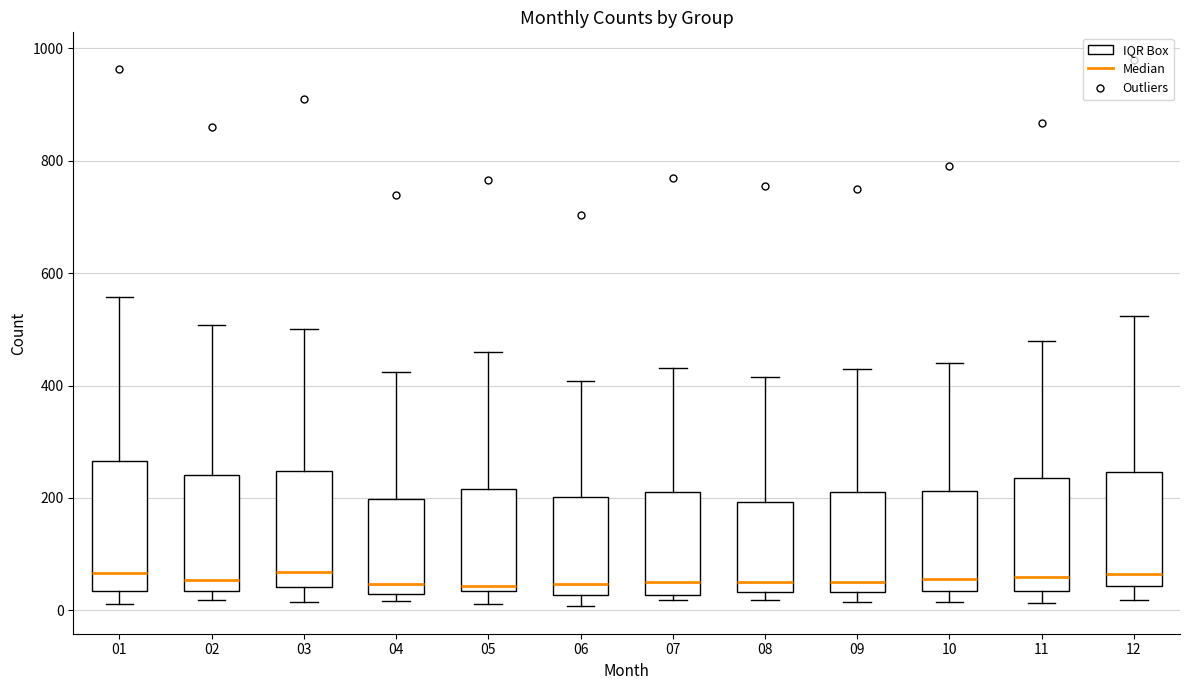

Reading left to right, read every box against the y-axis: the position of its median line, the range the box covers, and the ends of its whiskers. The values are not printed on the chart, so give them approximately, as read against the axis.

01: median 60, box 40 to 260, whiskers 20 to 560
02: median 60, box 40 to 240, whiskers 20 to 500
03: median 60, box 40 to 240, whiskers 20 to 500
04: median 40, box 20 to 200, whiskers 20 (just below the box's lower edge) to 420
05: median 40 (just above the box's lower edge), box 40 to 220, whiskers 20 to 460
06: median 40, box 20 to 200, whiskers 0 to 400
07: median 60, box 20 to 220, whiskers 20 (just below the box's lower edge) to 440
08: median 60, box 40 to 200, whiskers 20 to 420
09: median 60, box 40 to 220, whiskers 20 to 440
10: median 60, box 40 to 220, whiskers 20 to 440
11: median 60, box 40 to 240, whiskers 20 to 480
12: median 60, box 40 to 240, whiskers 20 to 520